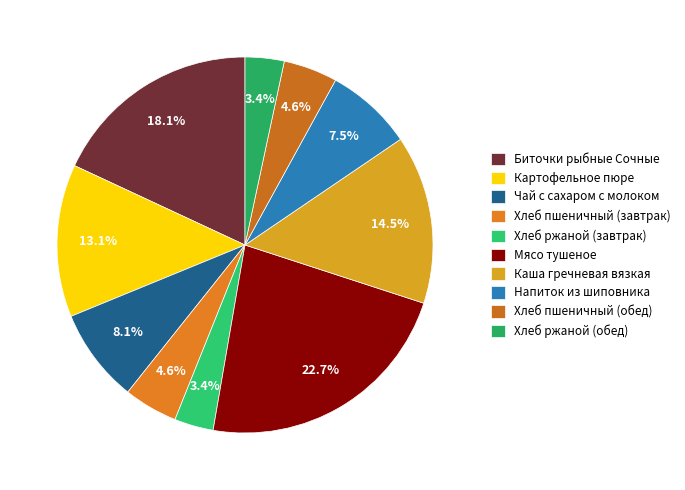

Count the number of slices in the pie.

10